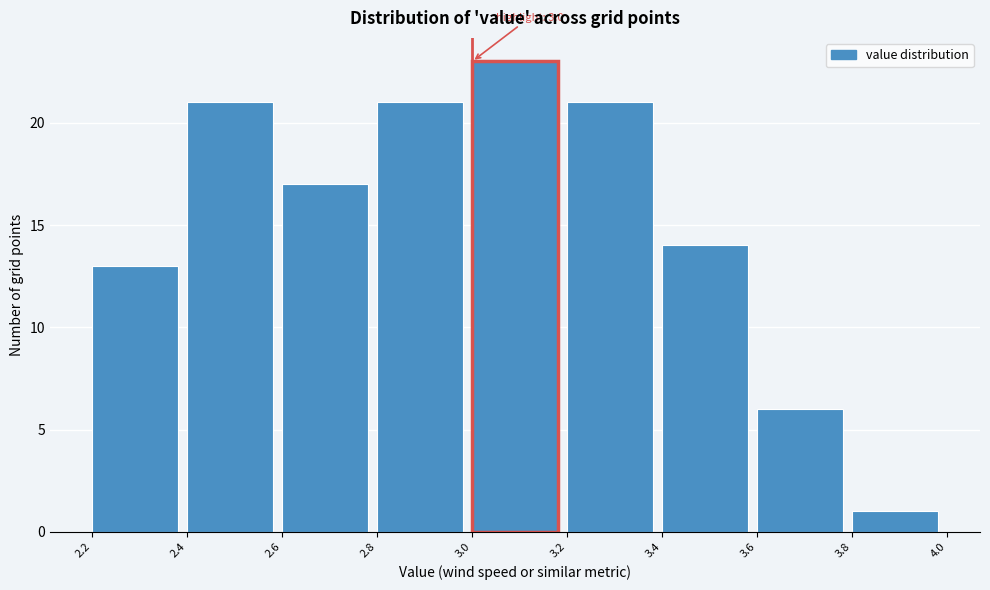

Which range on the x-axis has the tallest bar?

3.0 to 3.2